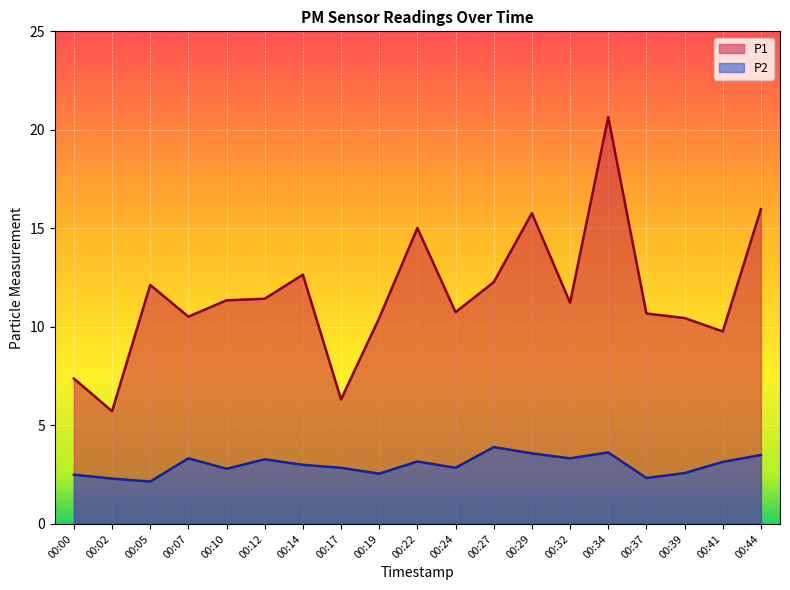

What is the average value of the P2 series?

3.0